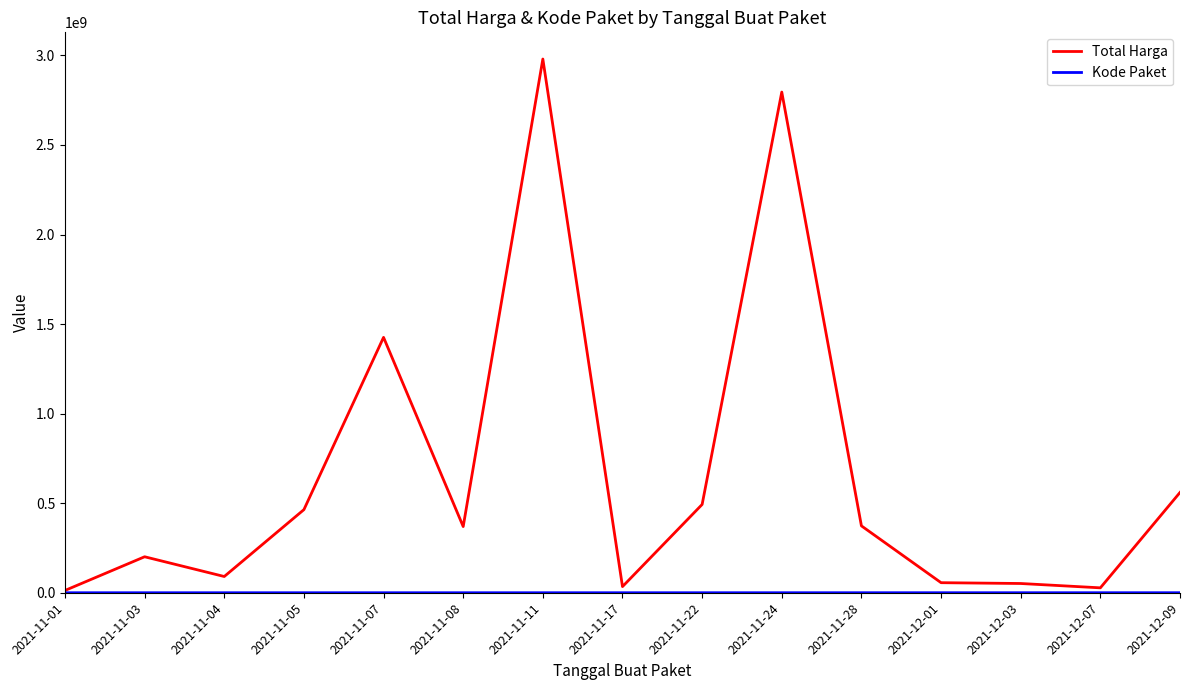

What position from the right is 2021-11-04?

13